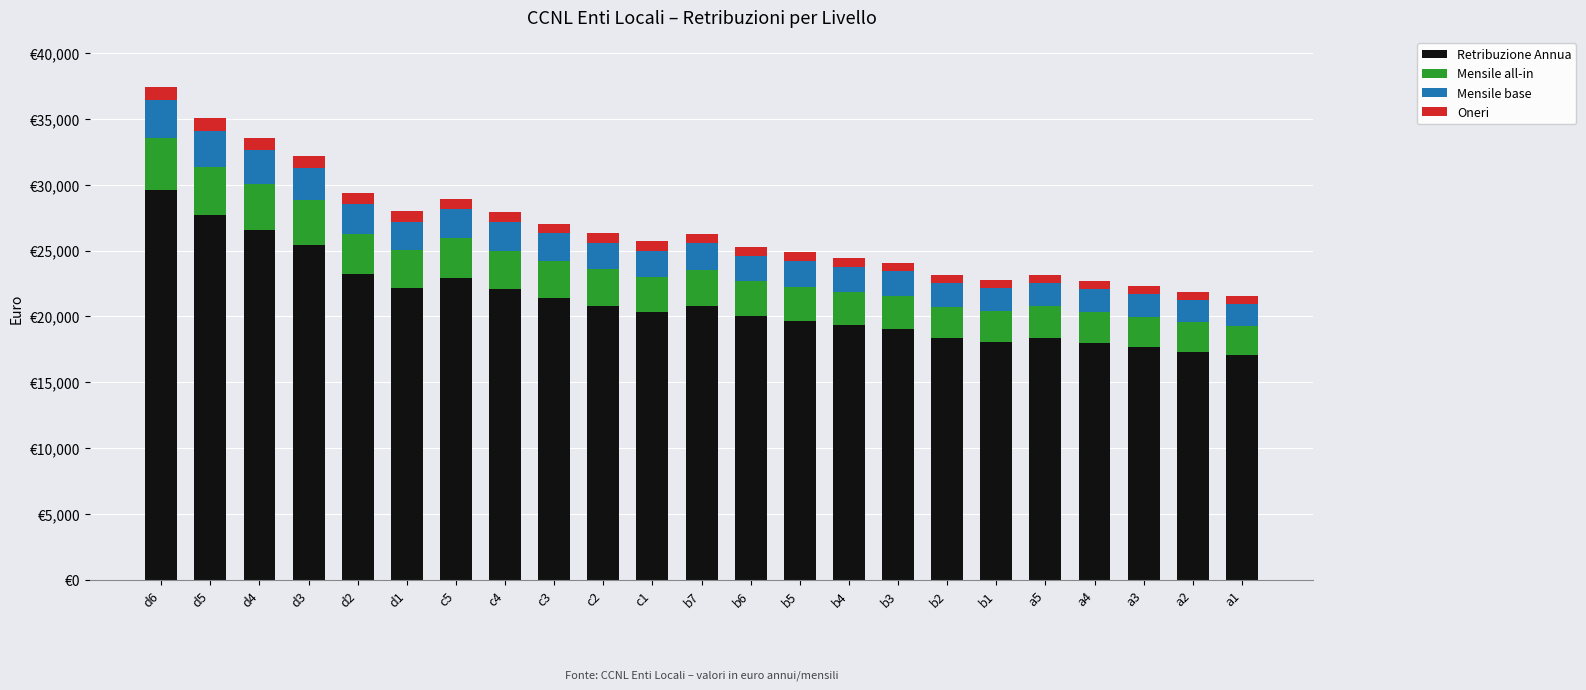

What is the label of the 15th bar from the right?

c3